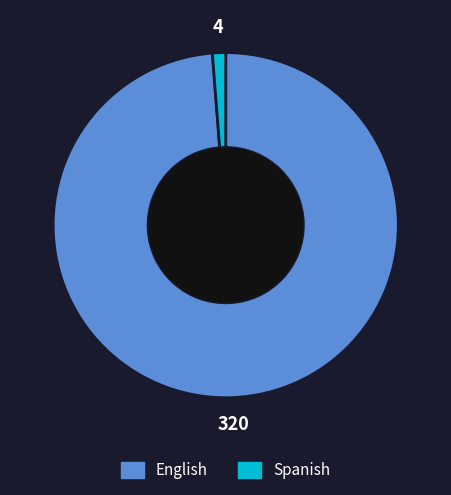

True or false: English accounts for 85% of the total.

False